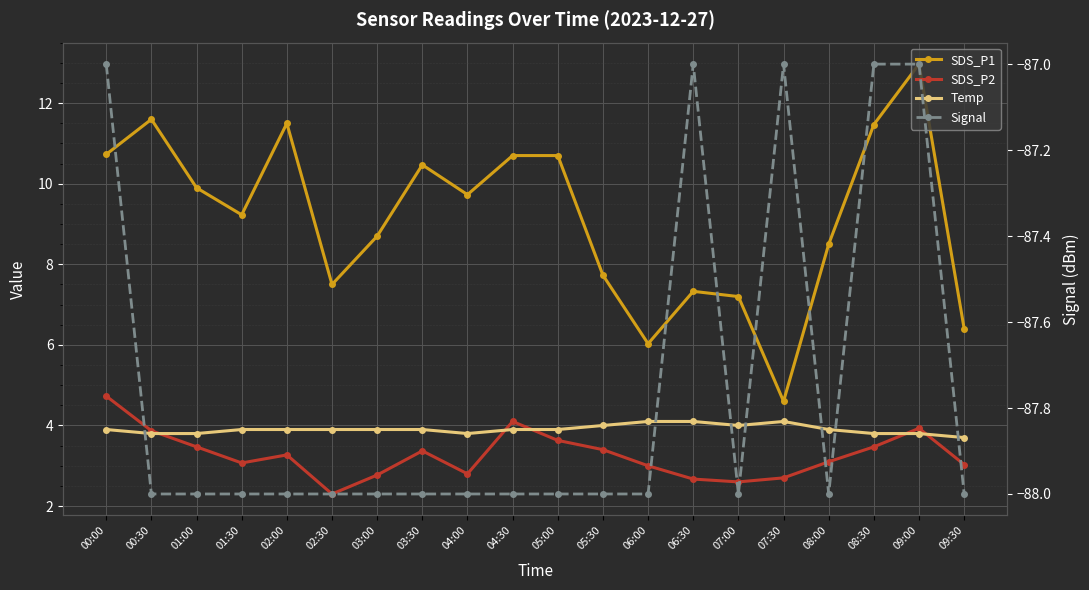

Rank the series by their maximum value, from highest to lowest.

SDS_P1, SDS_P2, Temp, Signal